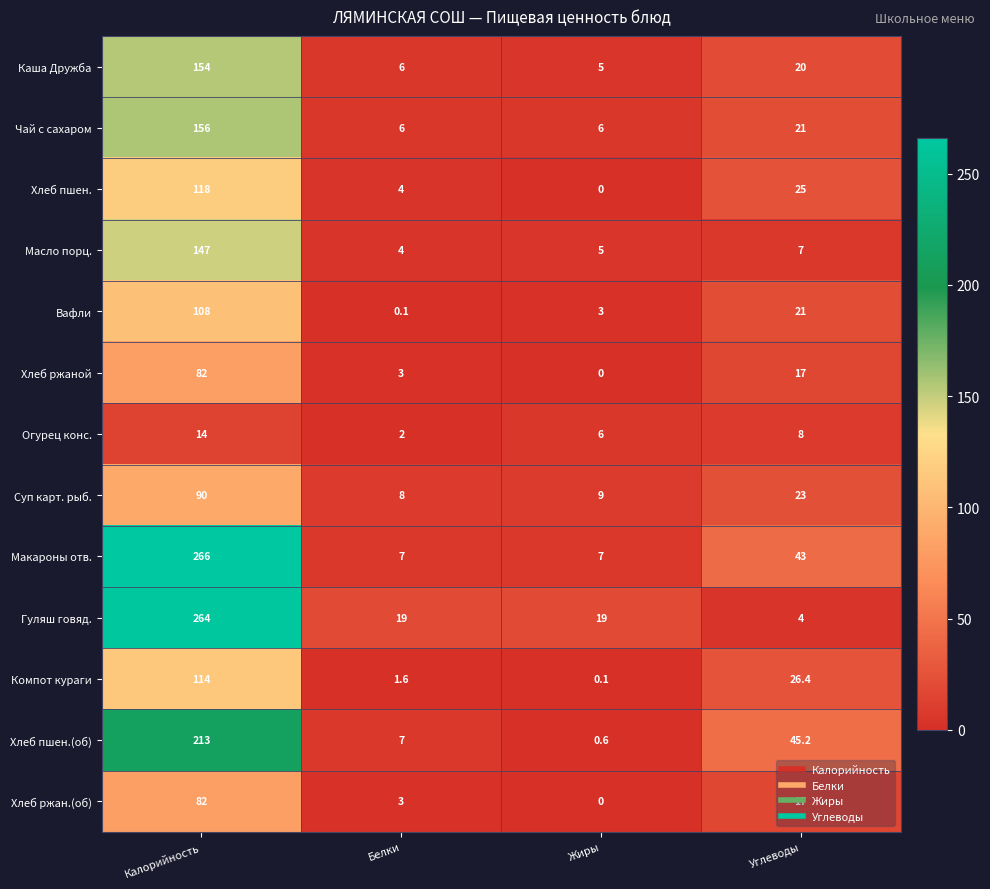

At which category does the chart reach its peak across all series?

Калорийность